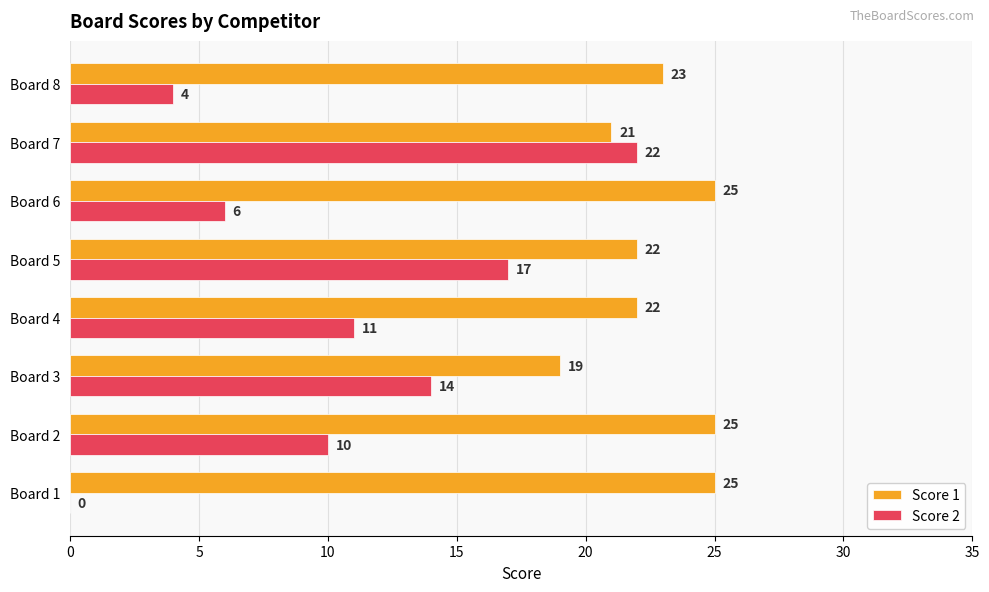

Which series changed the most between Board 2 and Board 7?

Score 2